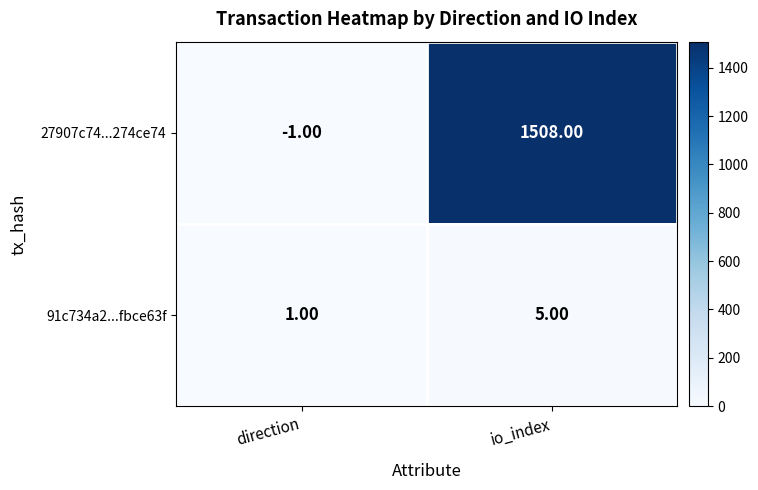

Where is 27907c74...274ce74 nearest to the value 753?

direction